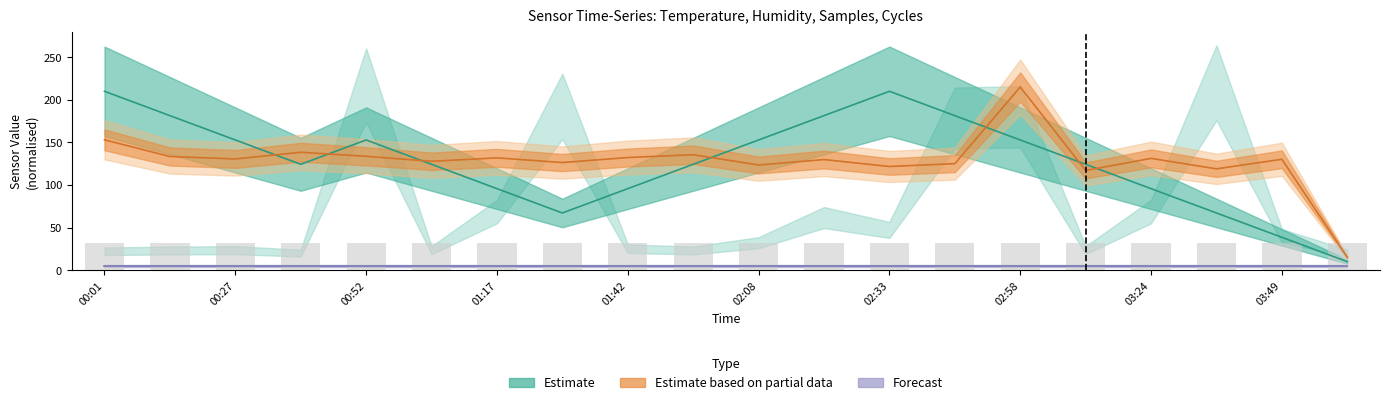

Reading left to right, what are all the values shown in this chart?

Estimate (line): 210.0	181.4	152.9	124.3	152.9	124.3	95.7	67.1	95.7	124.3	152.9	181.4	210.0	181.4	152.9	124.3	95.7	67.1	38.6	10.0
Partial data (line): 153.0	133.5	130.6	138.4	133.7	127.8	131.8	126.4	132.2	135.5	123.5	129.8	121.7	125.1	215.0	117.1	131.2	119.0	130.2	15.0
Forecast (line): 5.0	5.0	5.0	5.0	5.0	5.0	5.0	5.0	5.0	5.0	5.0	5.0	5.0	5.0	5.0	5.0	5.0	5.0	5.0	5.0
Min cycle (bars): 32.0	32.0	32.0	32.0	32.0	32.0	32.0	32.0	32.0	32.0	32.0	32.0	32.0	32.0	32.0	32.0	32.0	32.0	32.0	32.0